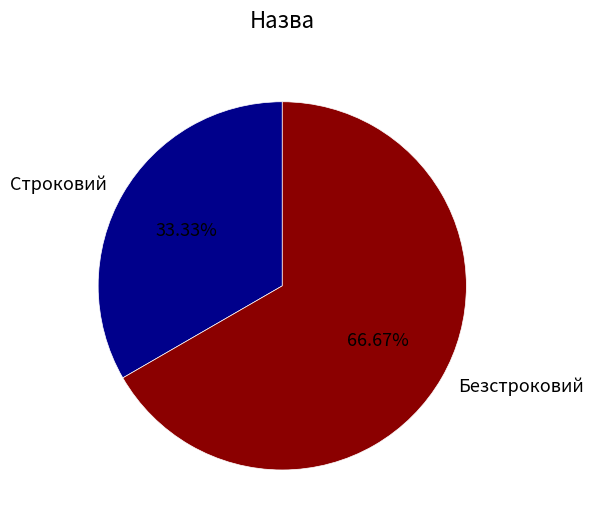

What percentage is the Строковий slice, to the nearest percent?

33%